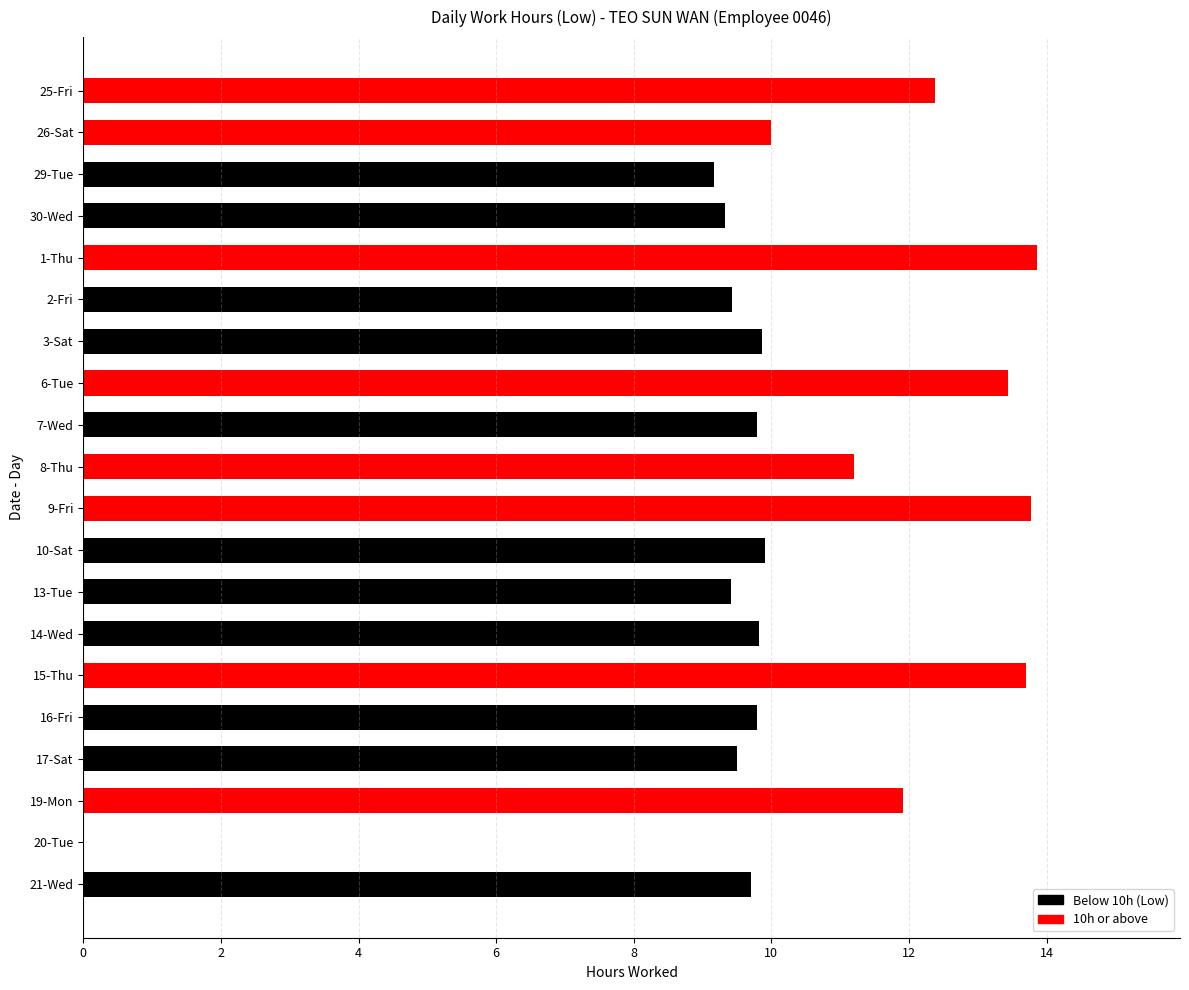

What is the sum of all values?

206.0